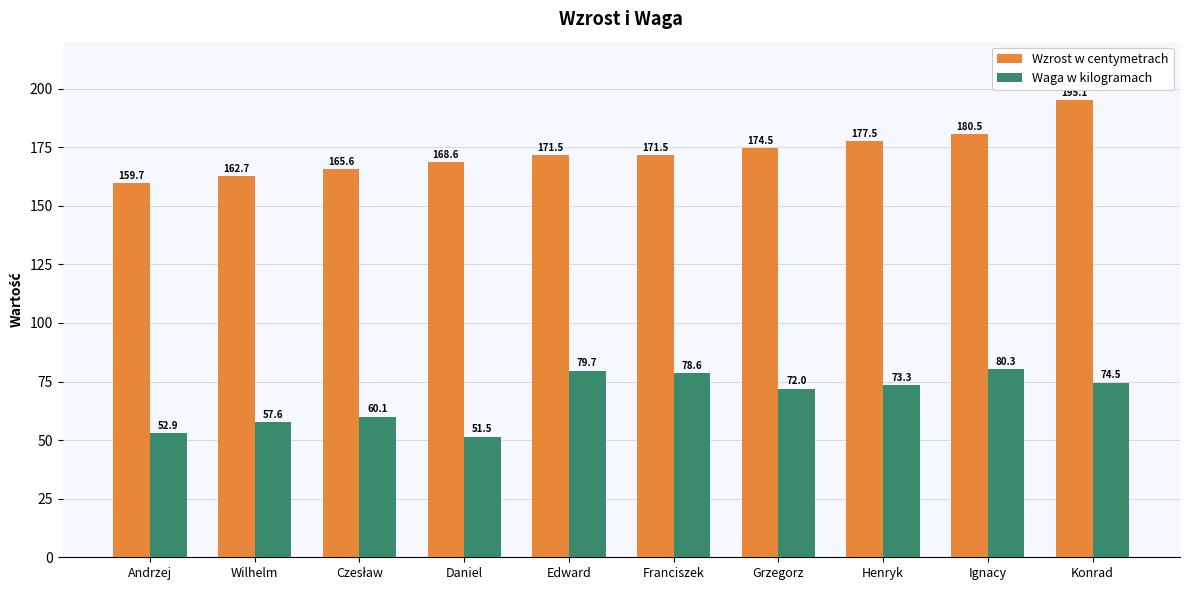

What is the sum of the Wzrost w centymetrach values at Wilhelm and Ignacy?

343.2